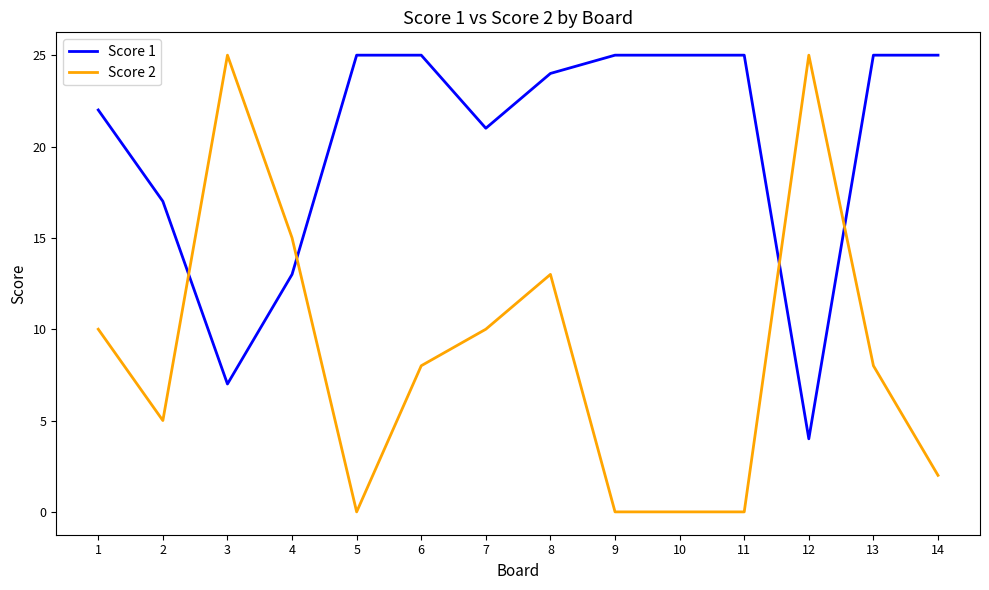

What is the total value across all series at 14?

27